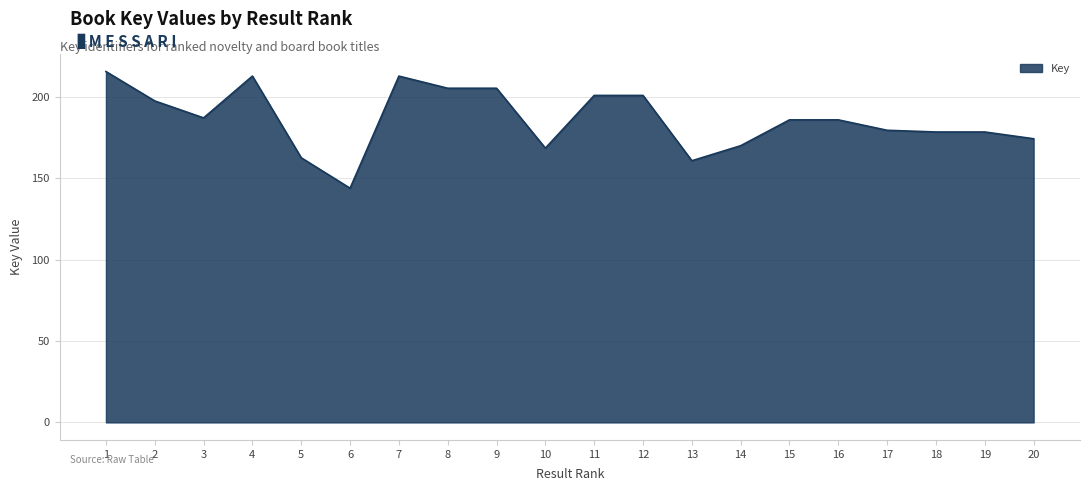

What is the difference between the values at 12 and 2?

3390883